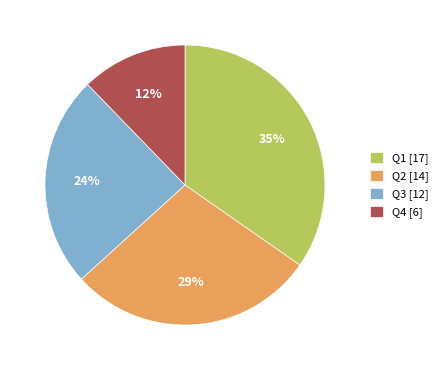

What is the ratio of the value at Q2 to the value at Q1?

0.8